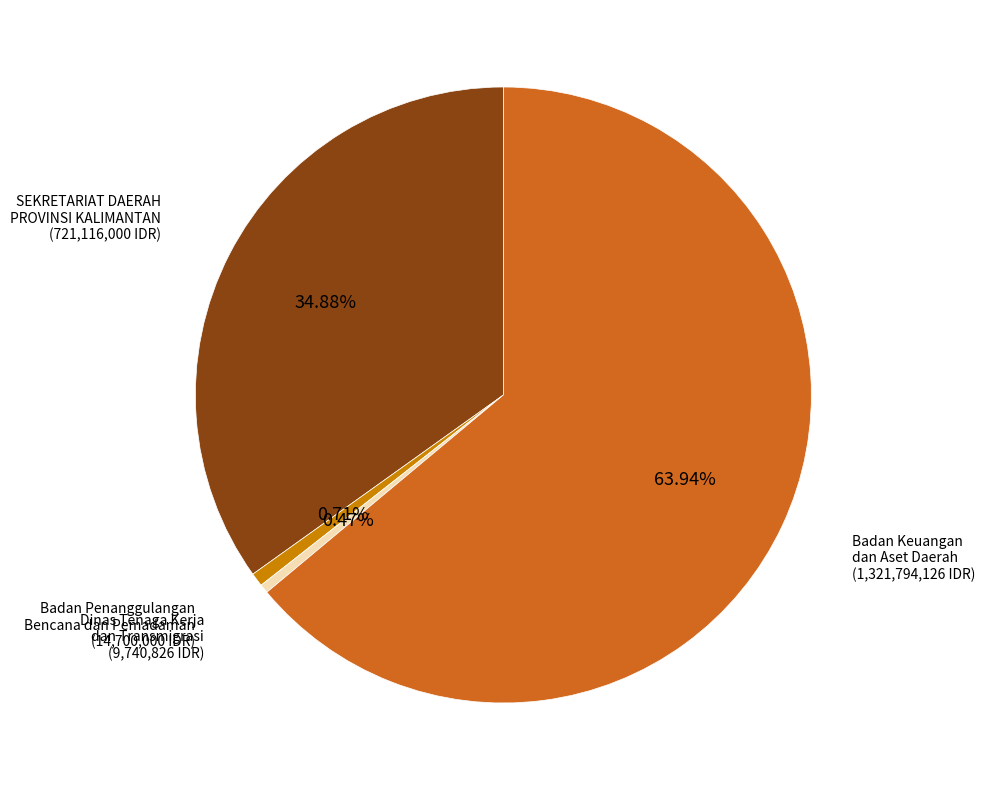

Which has a higher value, Badan Keuangan dan Aset Daerah or Dinas Tenaga Kerja dan Transmigrasi?

Badan Keuangan dan Aset Daerah